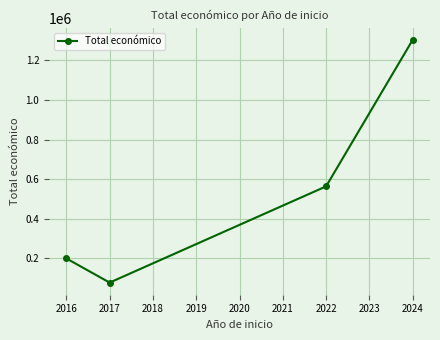

What is the difference between the values at 2022 and 2024?

739360